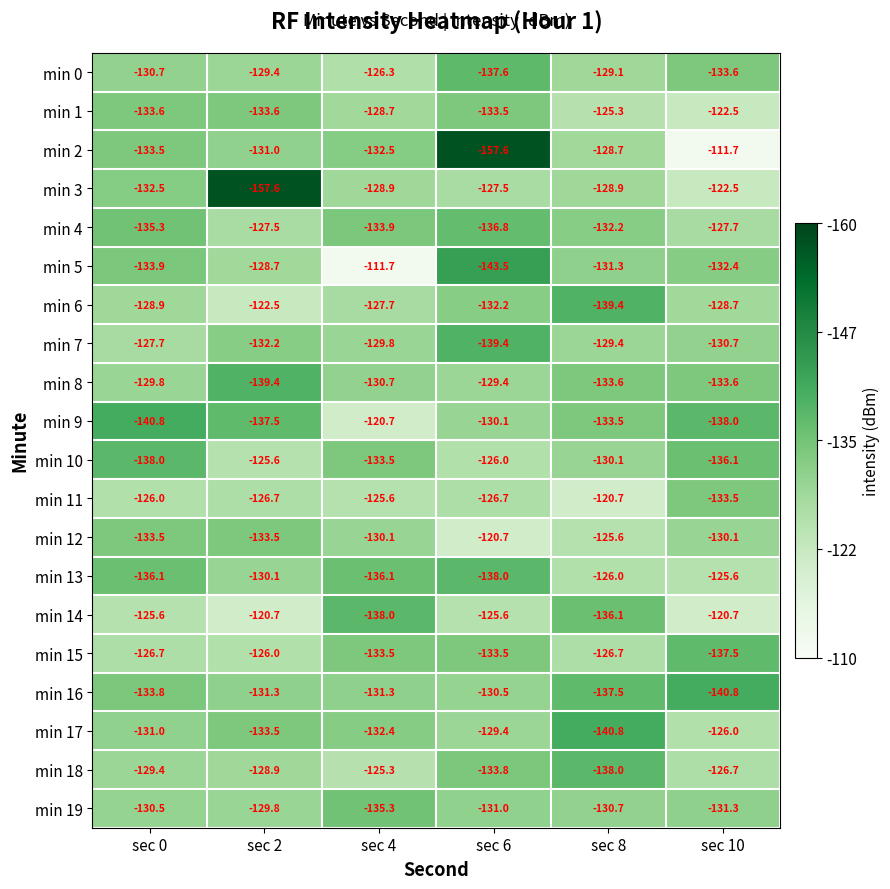

The min 11 series shows -125.6 at sec 4. True or false?

True